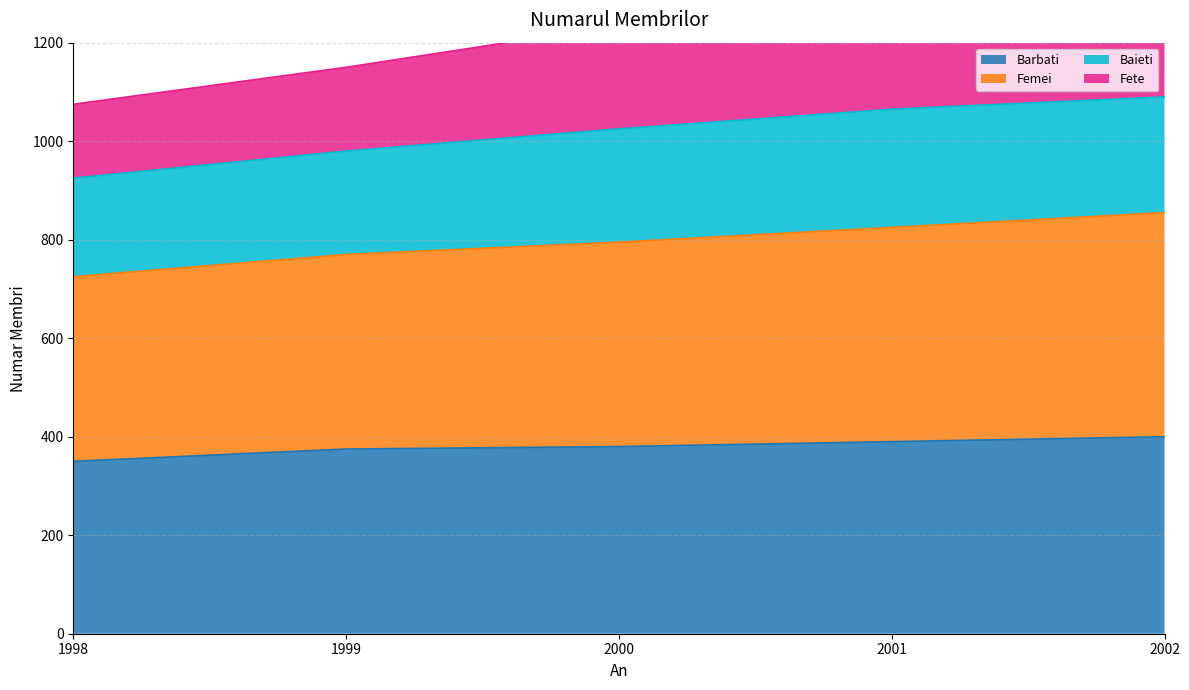

The value of Barbati at 2001 is 202. True or false?

False